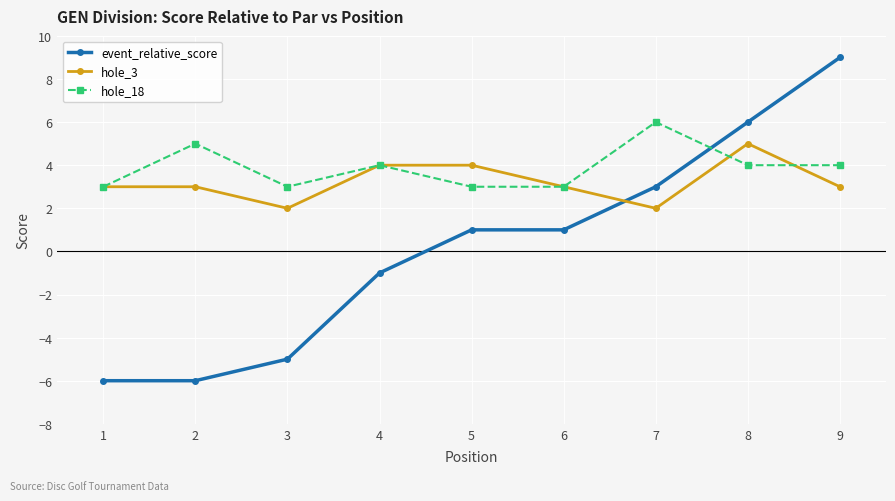

Rank the series by their maximum value, from highest to lowest.

event_relative_score, hole_18, hole_3